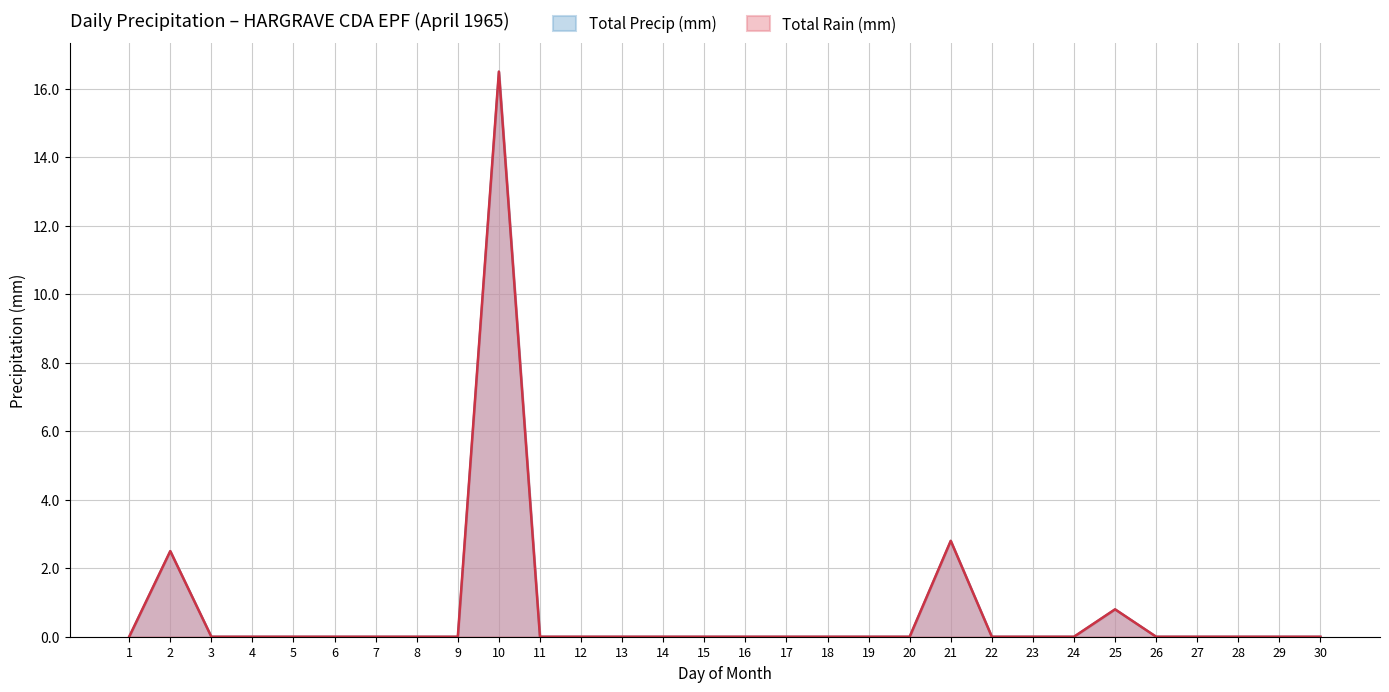

The Total Rain (mm) series shows 0.0 at 28. True or false?

True